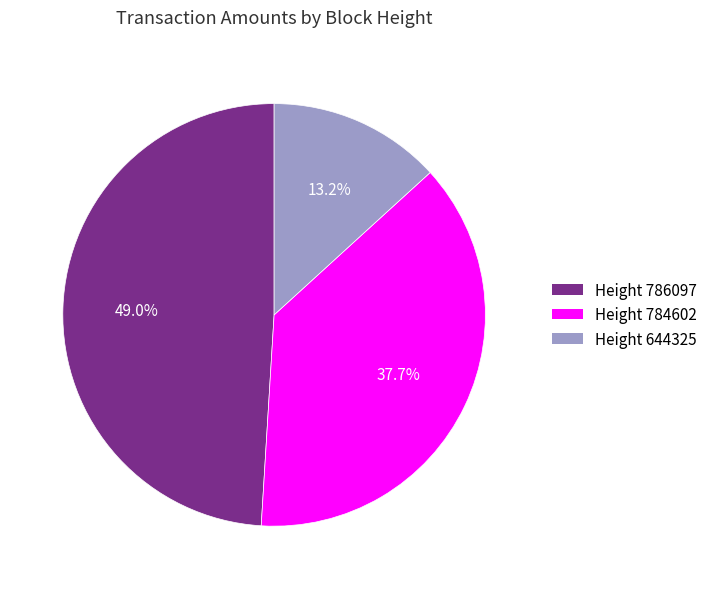

Rank the categories by value from highest to lowest.

Height 786097, Height 784602, Height 644325